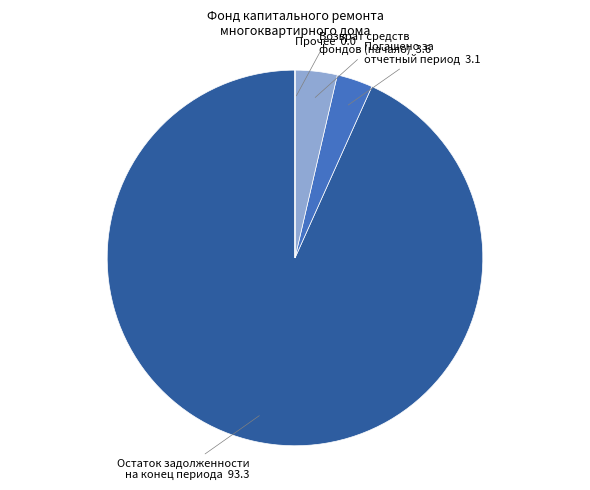

What is the largest slice in the pie chart?

Остаток задолженности на конец периода